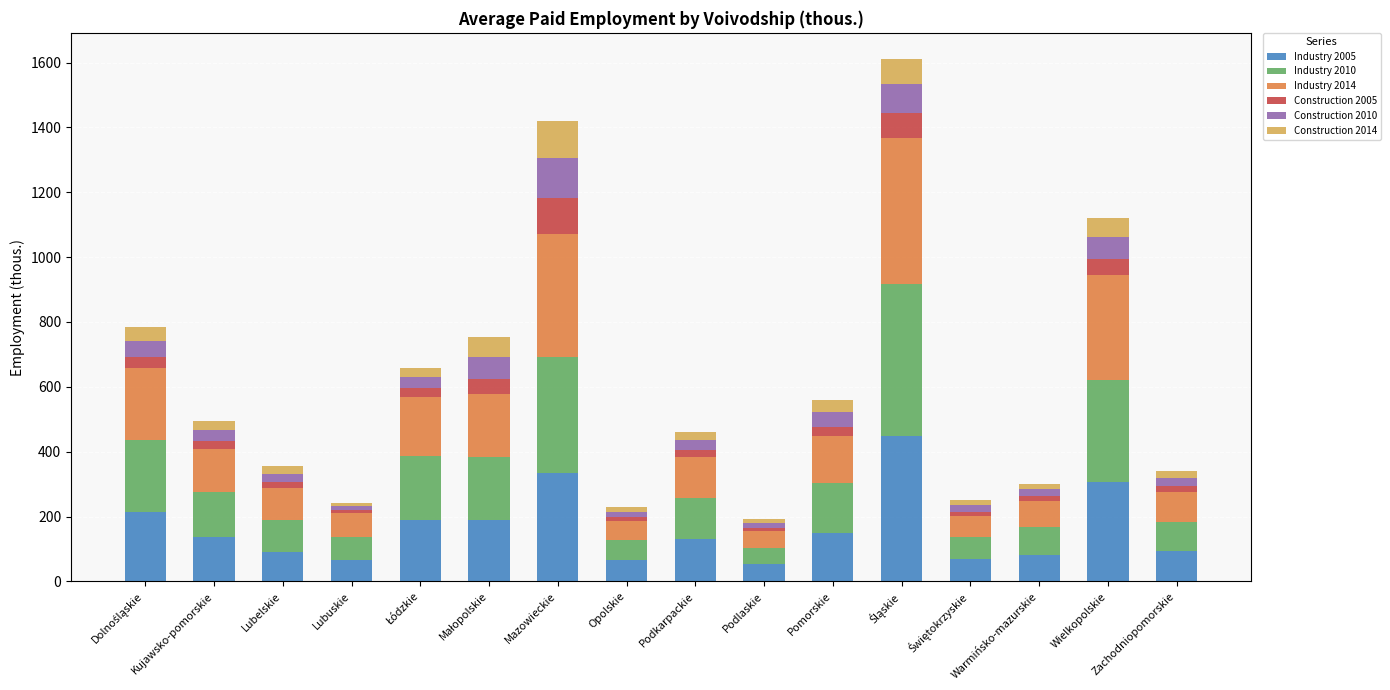

What is the highest value of the Industry 2005 series?

449.6